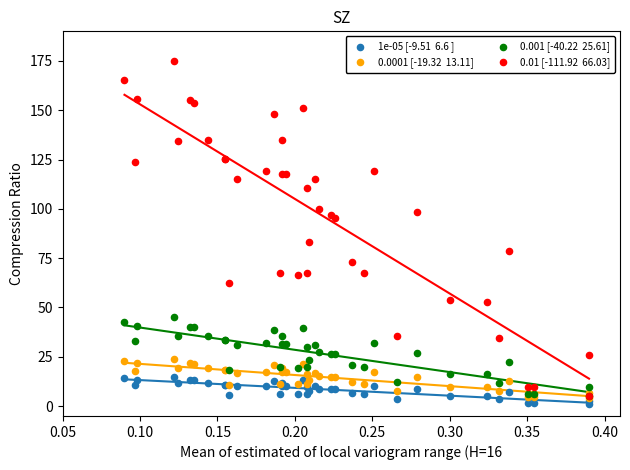

Across all series, what Y value is closest to 88?

83.2